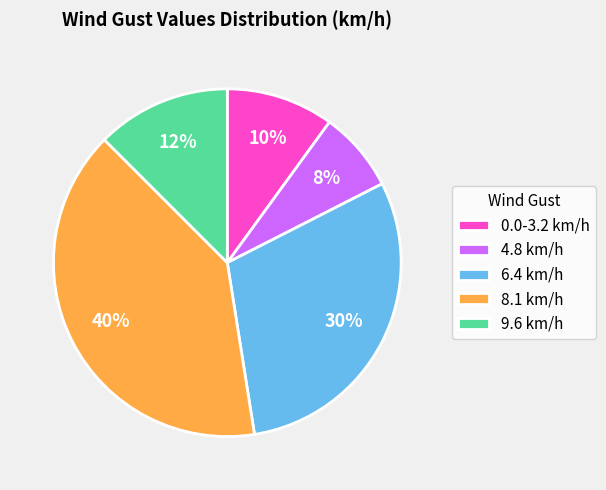

Is there a majority slice in this chart?

No